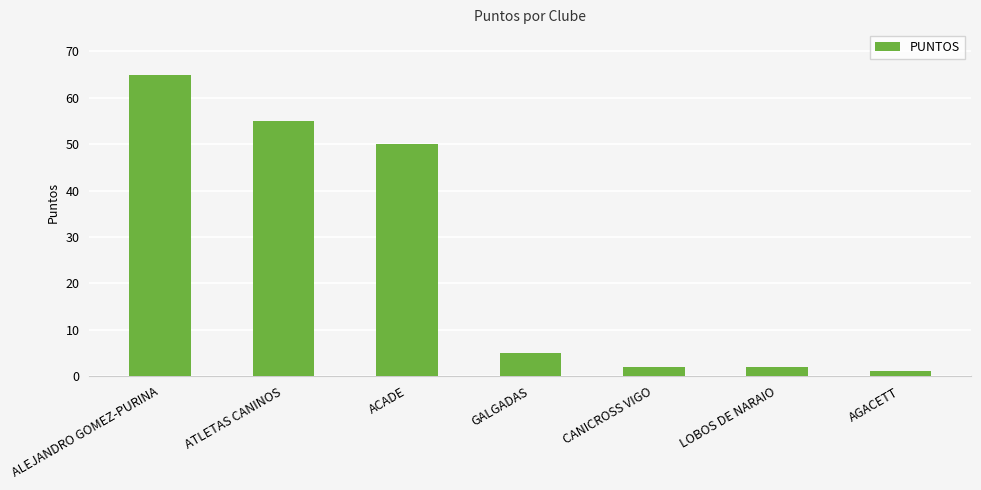

Which label corresponds to the smallest value in the chart?

AGACETT